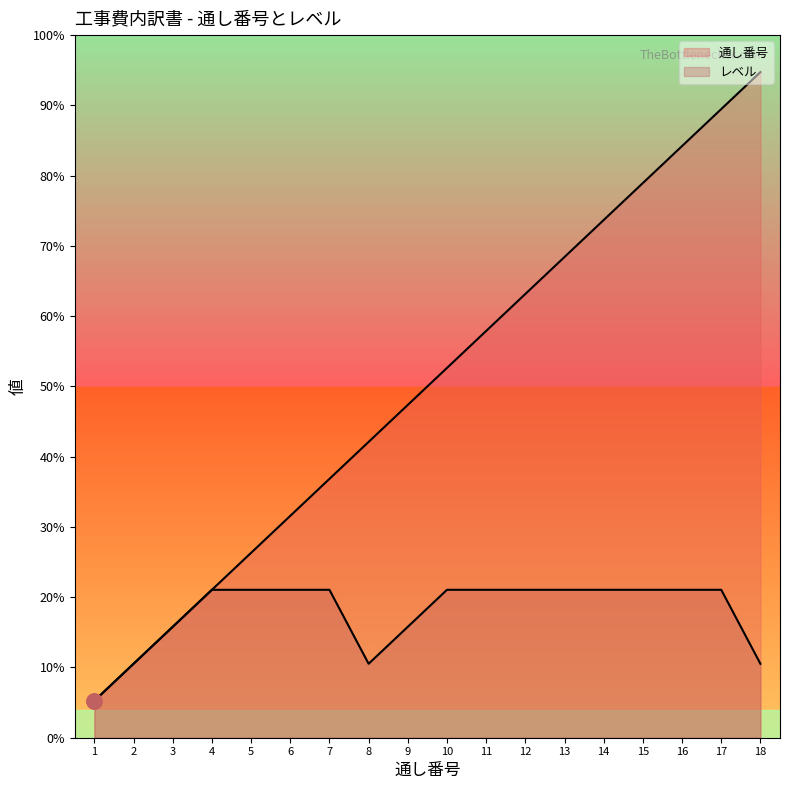

Which series has the largest Y range (max minus min)?

通し番号